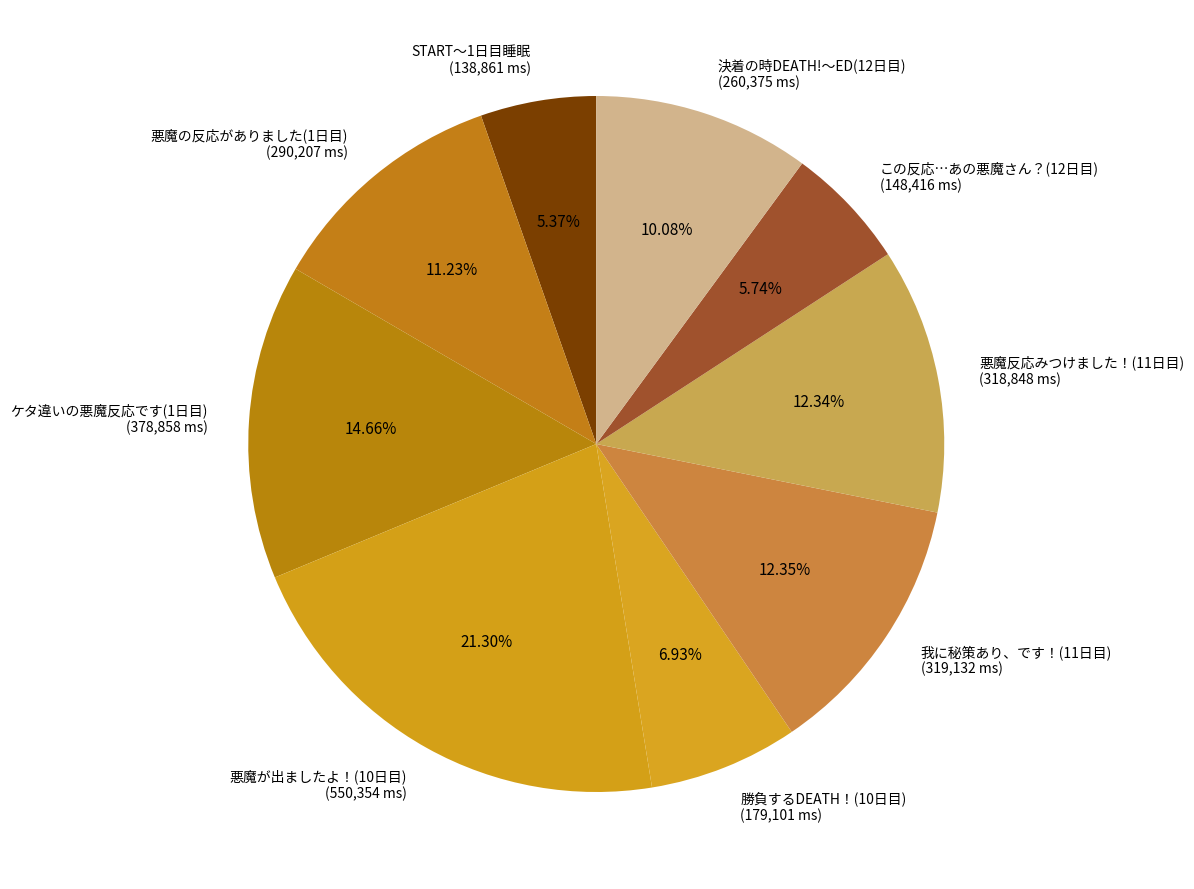

To the nearest percent, what portion does 悪魔が出ましたよ！(10日目) represent?

21%